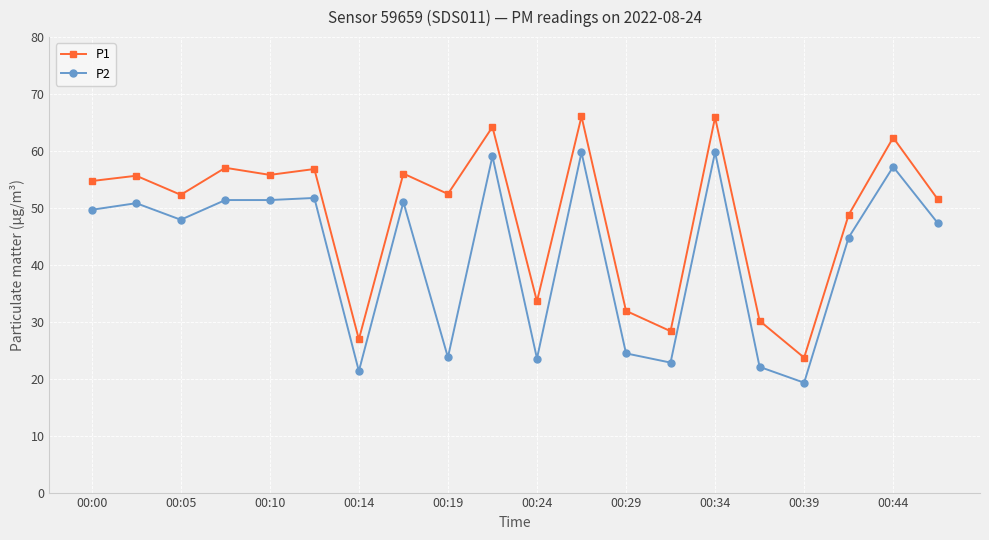

Rank the series by their average value, from lowest to highest.

P2, P1